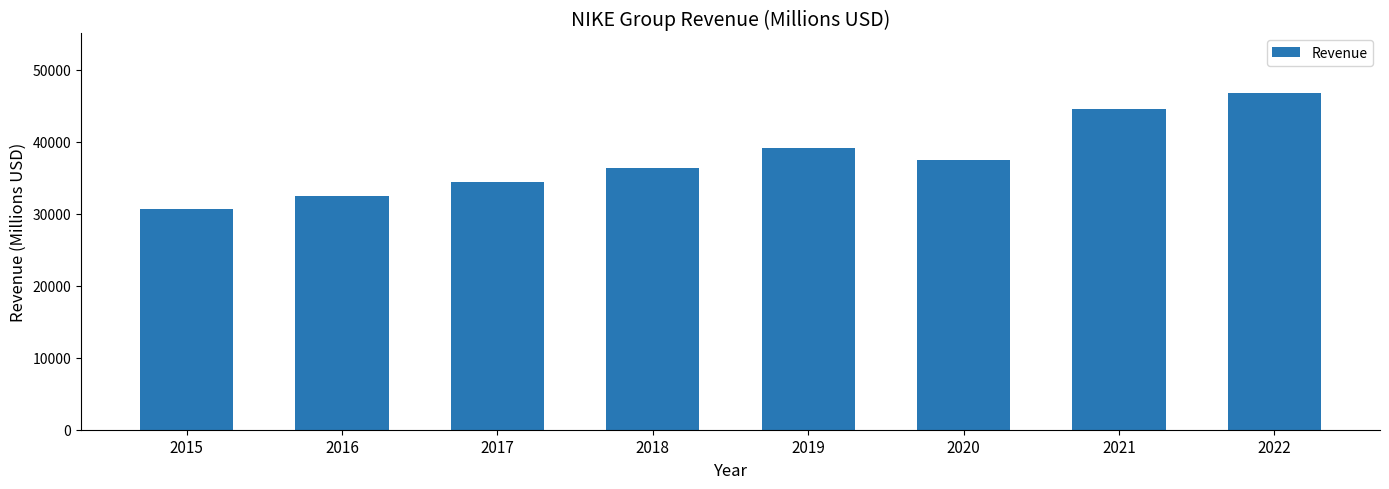

What is the change in value from 2017 to 2020?

+3053